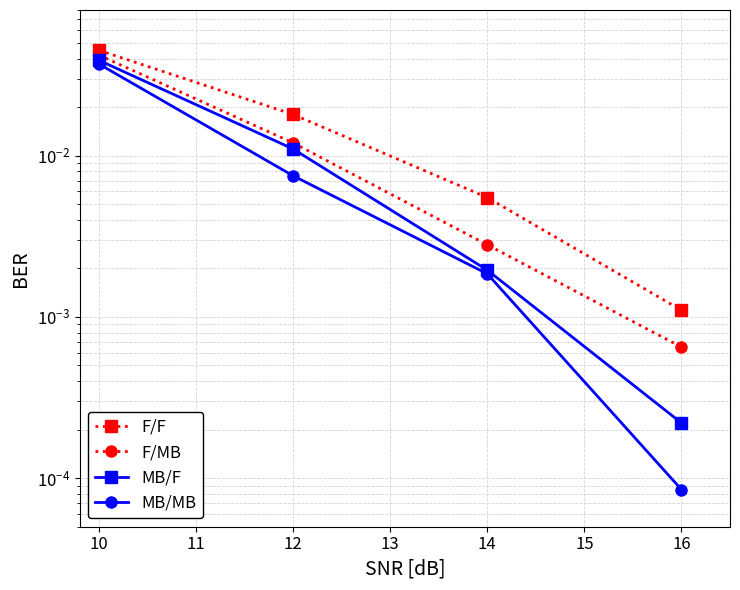

Rank the series at 16 from lowest to highest value.

MB/MB, MB/F, F/MB, F/F